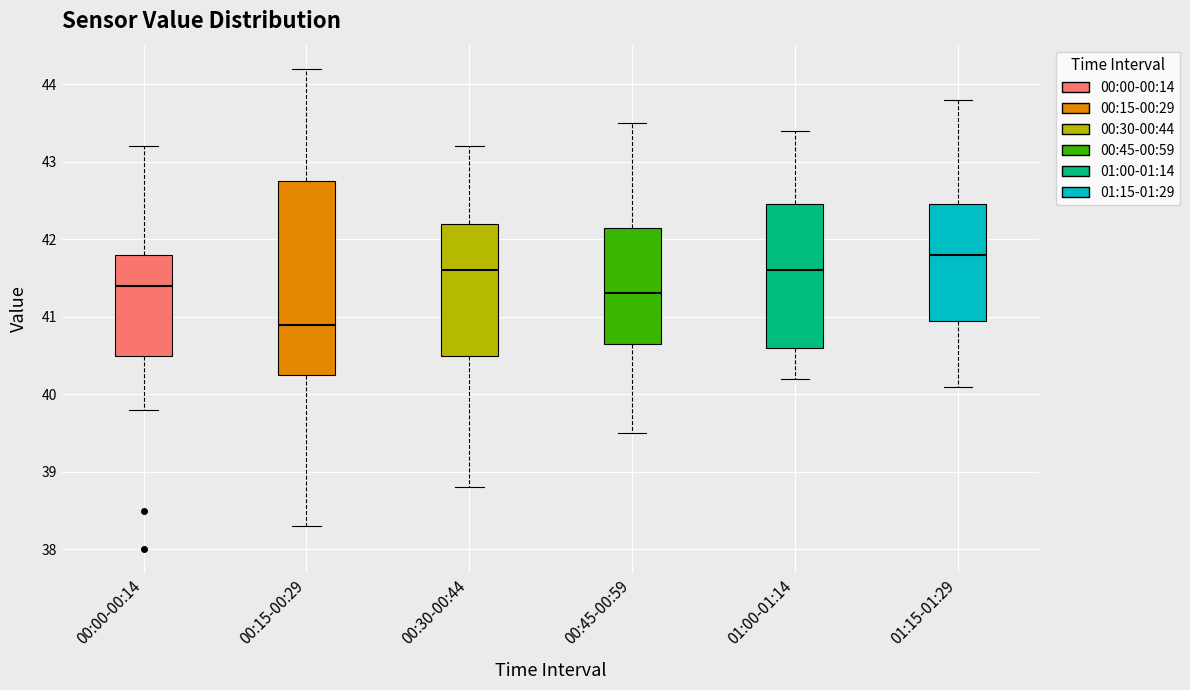

Where is the upper edge of the box for 00:30-00:44 on the y-axis? The values are not printed on the chart, so give them approximately, as read against the axis.

42.2